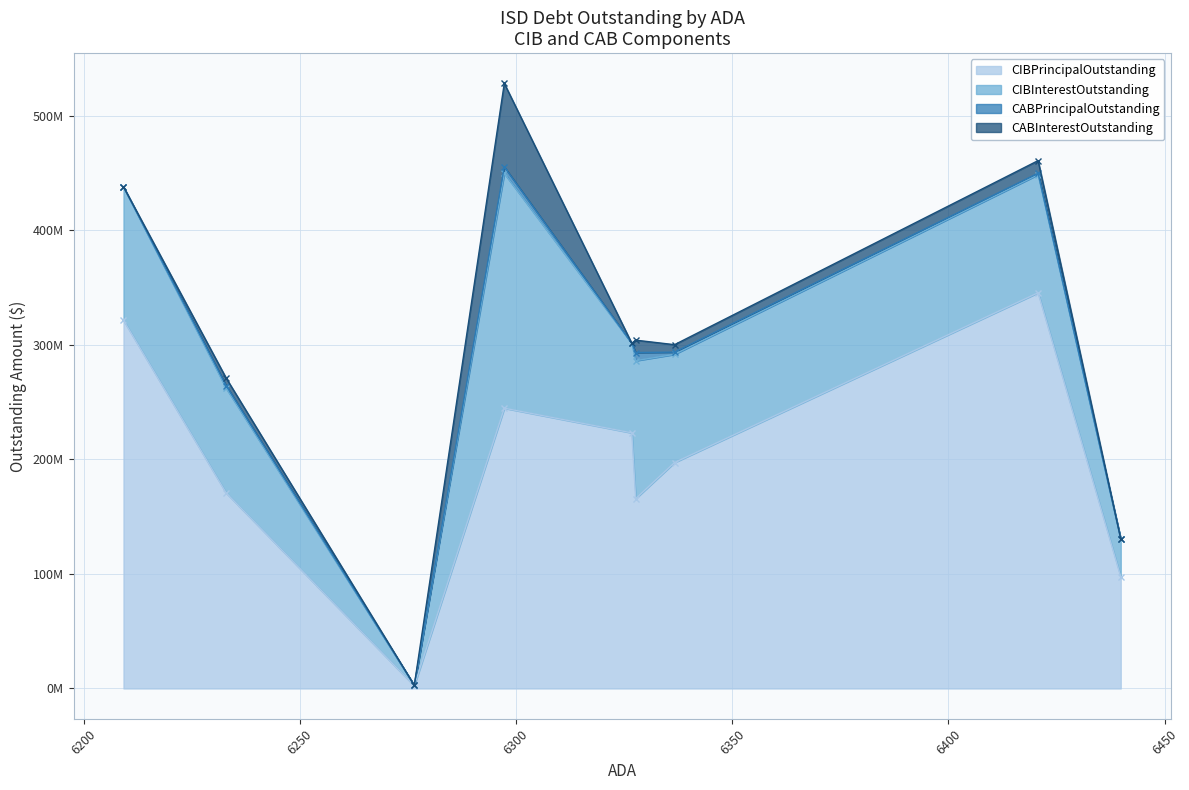

What position from the right is Lufkin ISD?

9